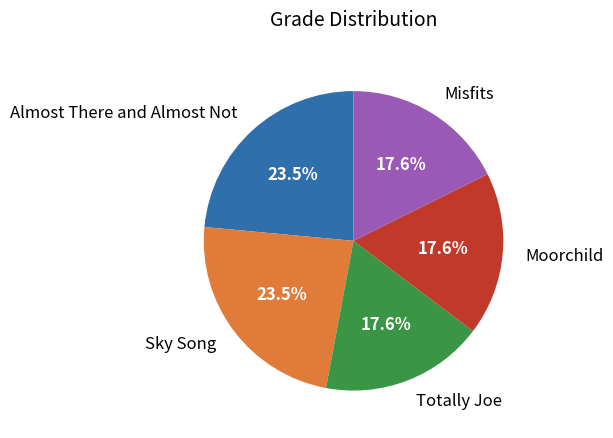

Is it true that Moorchild is 31% of the pie?

False